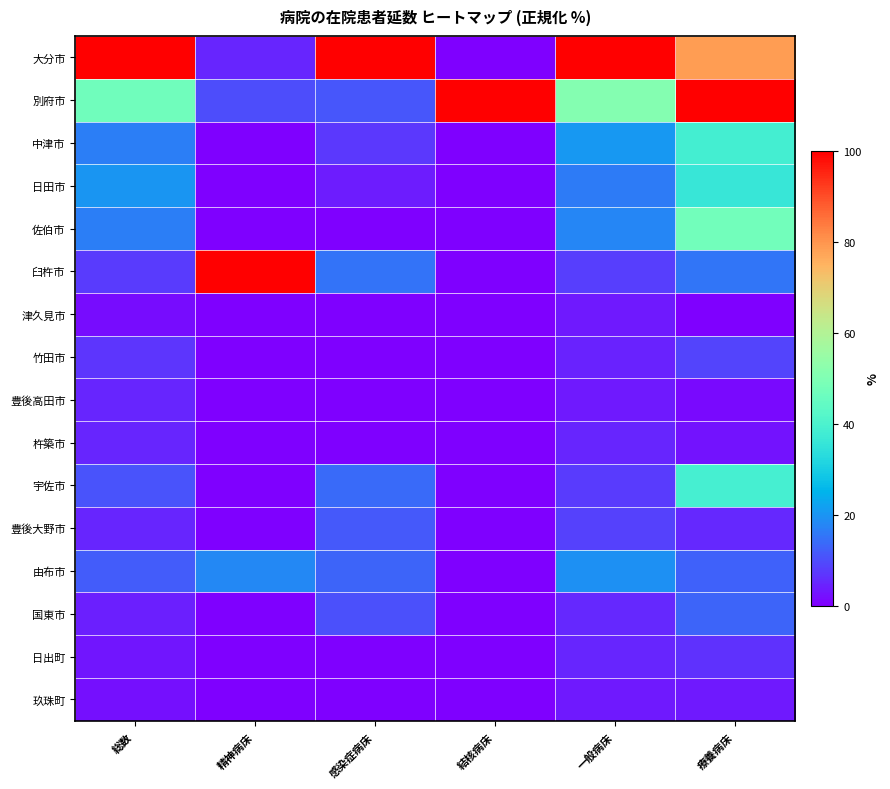

Rank the series by their maximum value, from highest to lowest.

大分市, 別府市, 臼杵市, 佐伯市, 宇佐市, 中津市, 日田市, 由布市, 国東市, 豊後大野市, 竹田市, 日出町, 杵築市, 豊後高田市, 玖珠町, 津久見市